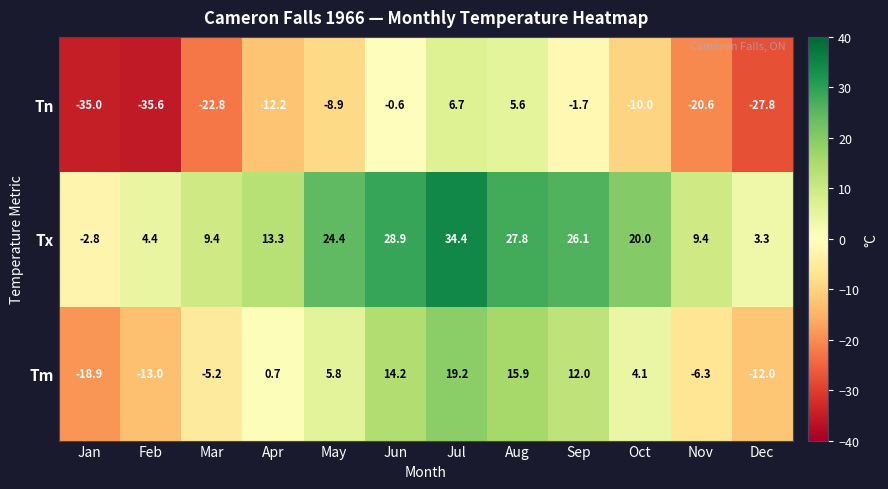

Between Aug and Dec, which series saw the biggest shift?

Tn